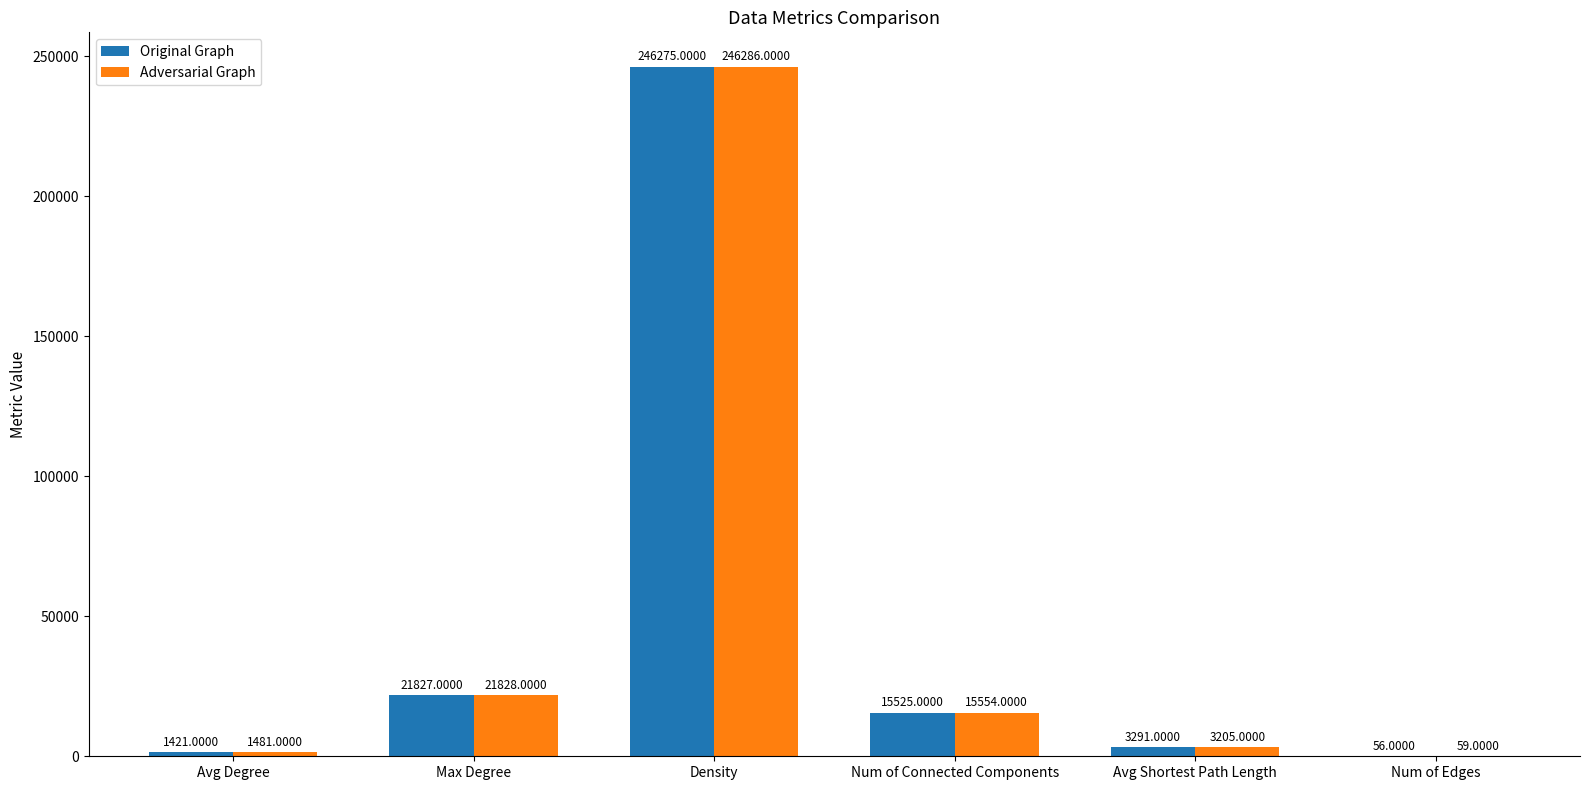

Reading right to left, transcribe all the data shown in this chart.

Original Graph: 56	3291	15525	246275	21827	1421
Adversarial Graph: 59	3205	15554	246286	21828	1481